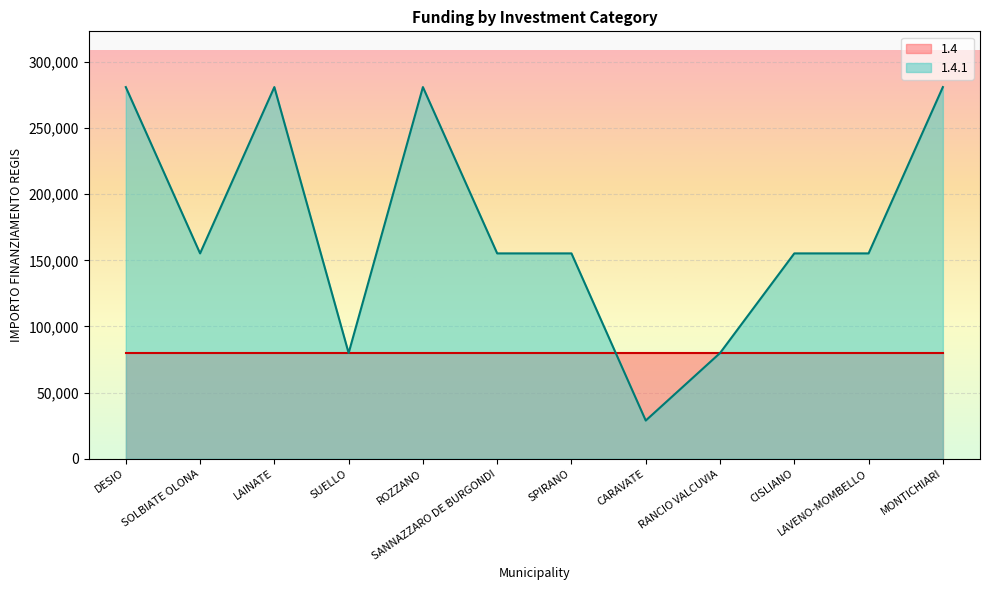

Reading right to left, transcribe all the data shown in this chart.

280932	155234	155234	79922	28902	155234	155234	280932	79922	280932	155234	280932